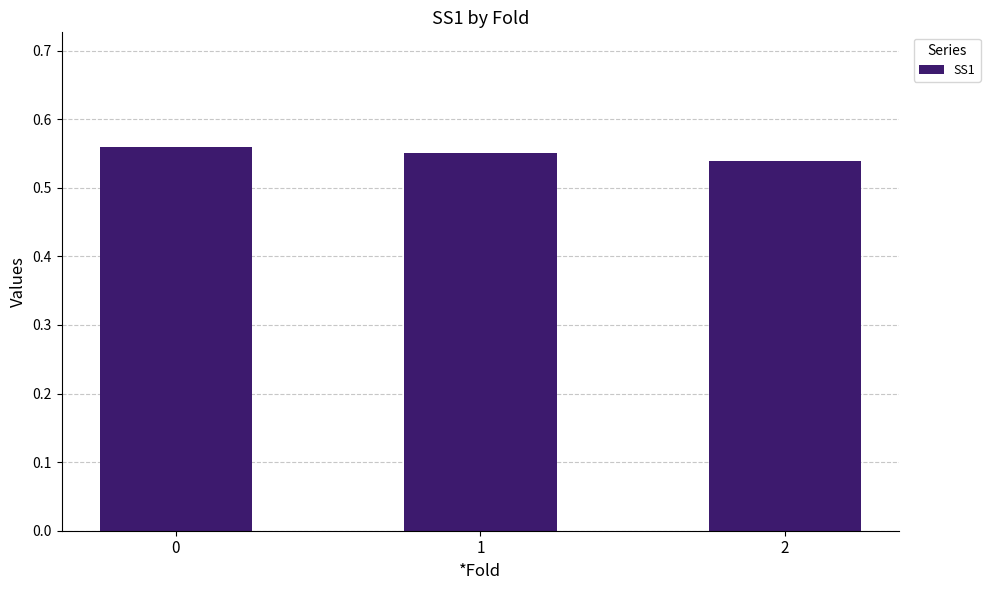

What is the sum of all values?

1.6